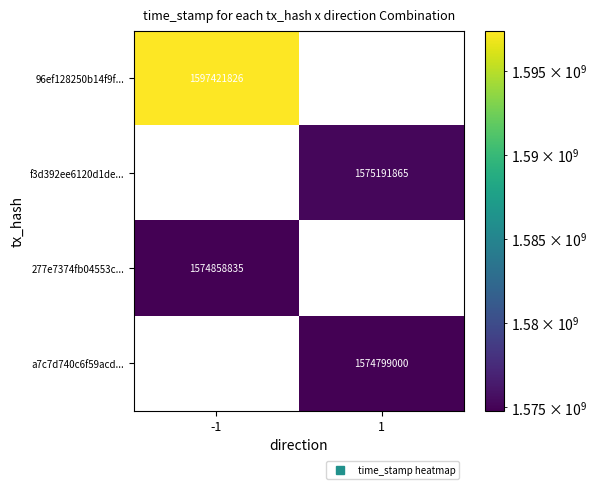

What is the difference between the maximum and minimum values in the 96ef128250b14f9f... series?

1597421826